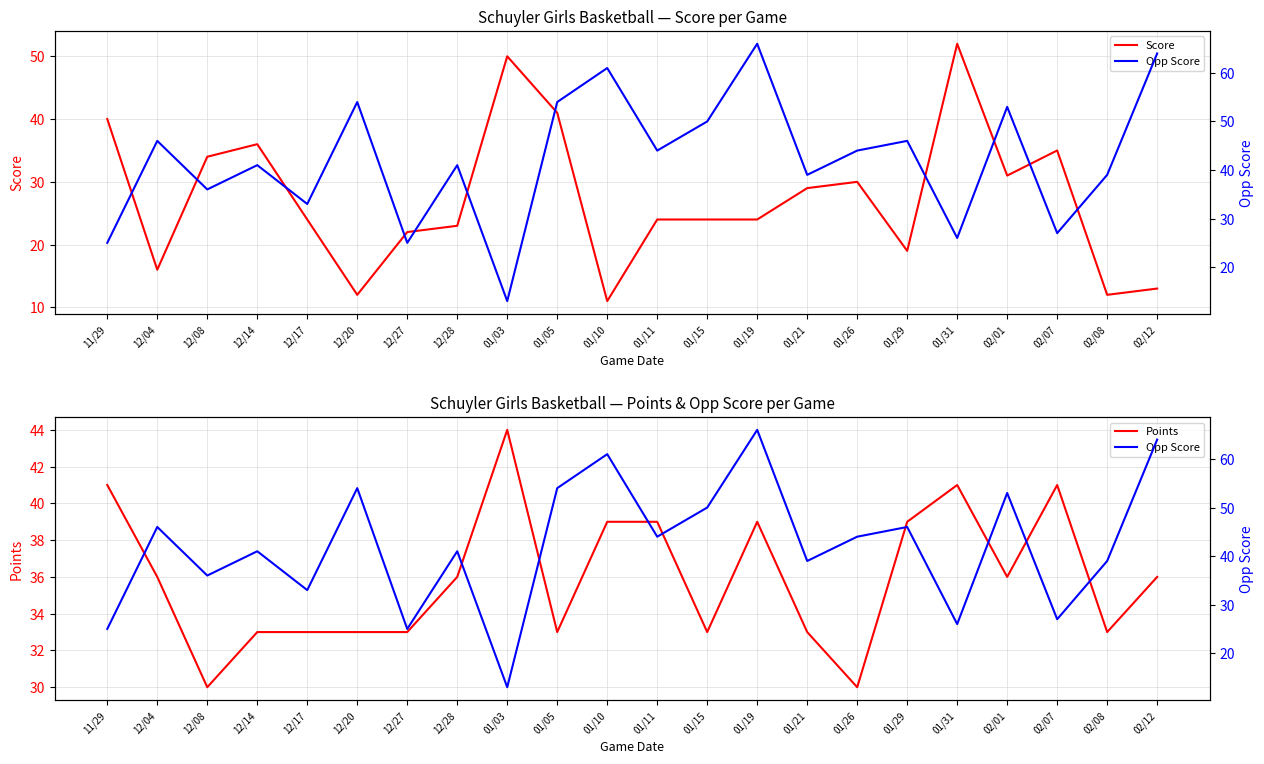

Which category has the lowest value across all series?

01/10